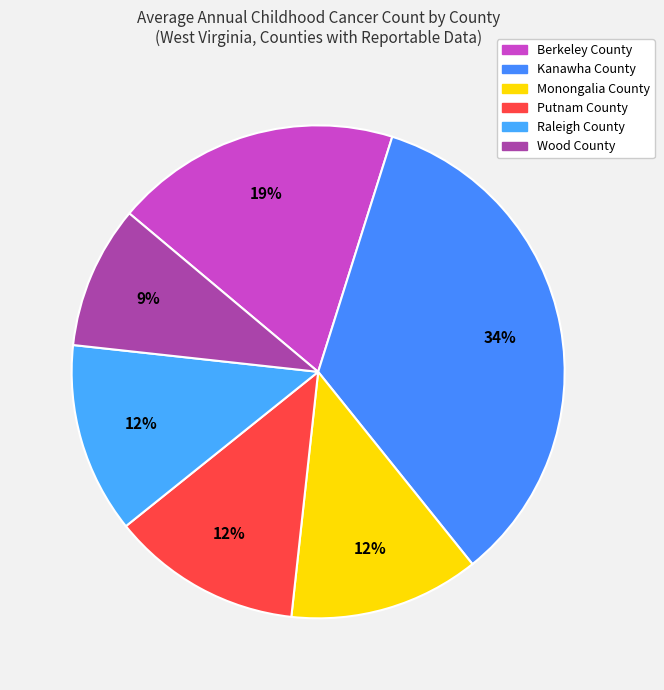

Which slice is the smallest?

Wood County